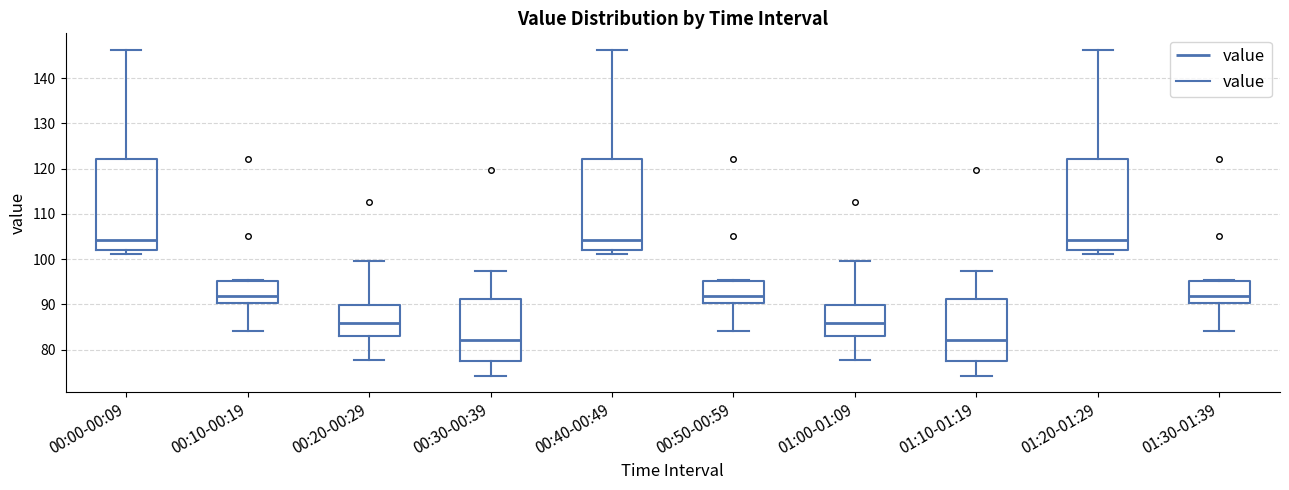

Reading left to right, transcribe this box plot: for each box, give where its median line is, the range the box spans, and where its two whiskers end, as read against the y-axis. The values are not printed on the chart, so give them approximately, as read against the axis.

00:00-00:09: median 104, box 102 to 122, whiskers 101 to 146
00:10-00:19: median 92, box 90 to 95, whiskers 84 to 95
00:20-00:29: median 86, box 83 to 90, whiskers 78 to 100
00:30-00:39: median 82, box 78 to 91, whiskers 74 to 97
00:40-00:49: median 104, box 102 to 122, whiskers 101 to 146
00:50-00:59: median 92, box 90 to 95, whiskers 84 to 95
01:00-01:09: median 86, box 83 to 90, whiskers 78 to 100
01:10-01:19: median 82, box 78 to 91, whiskers 74 to 97
01:20-01:29: median 104, box 102 to 122, whiskers 101 to 146
01:30-01:39: median 92, box 90 to 95, whiskers 84 to 95